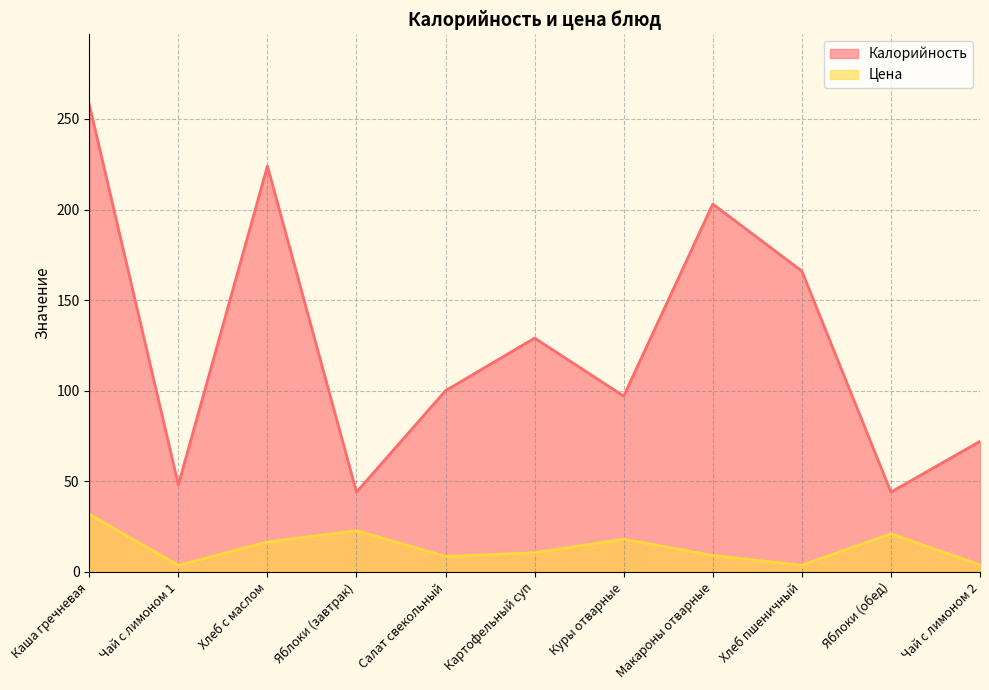

Which category has the lowest value in the Цена series?

Чай с лимоном 1